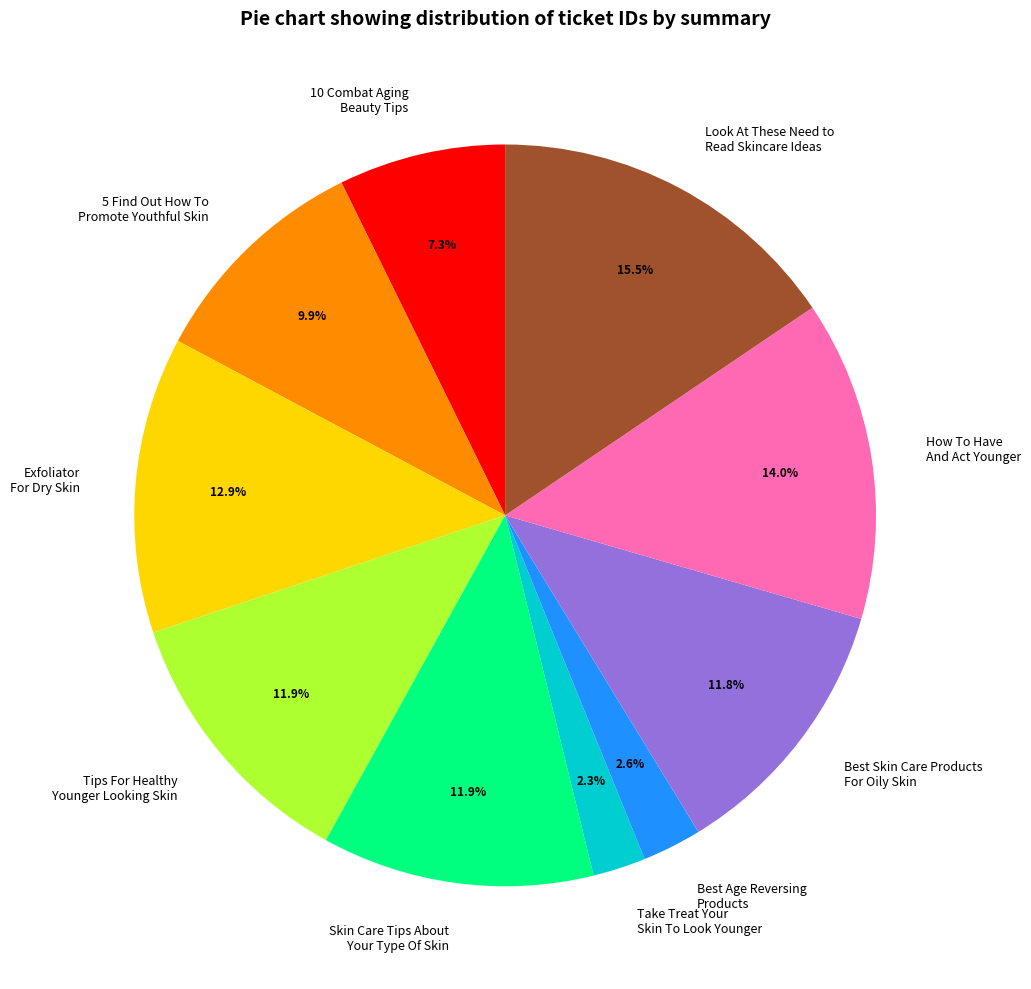

Do Best Age Reversing Products and Tips For Healthy Younger Looking Skin together represent more than half of the pie?

No